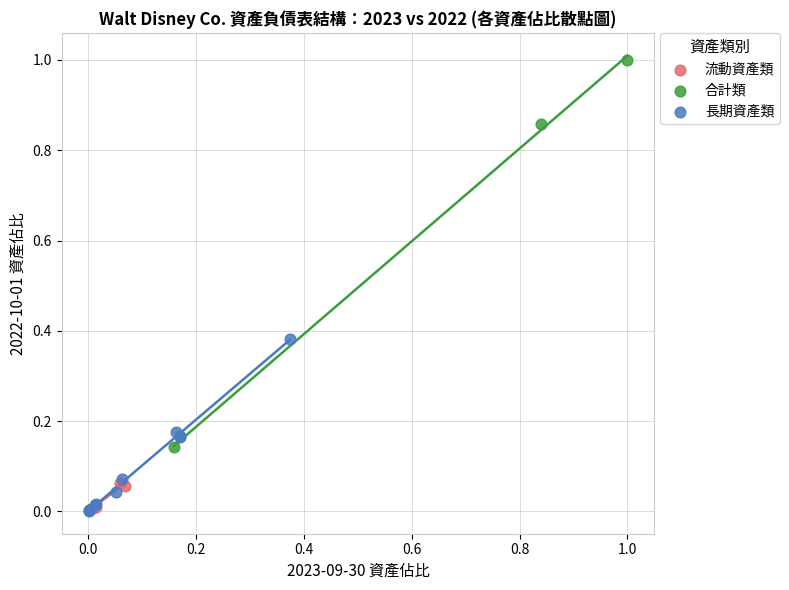

Which series has the widest spread of Y values?

合計類